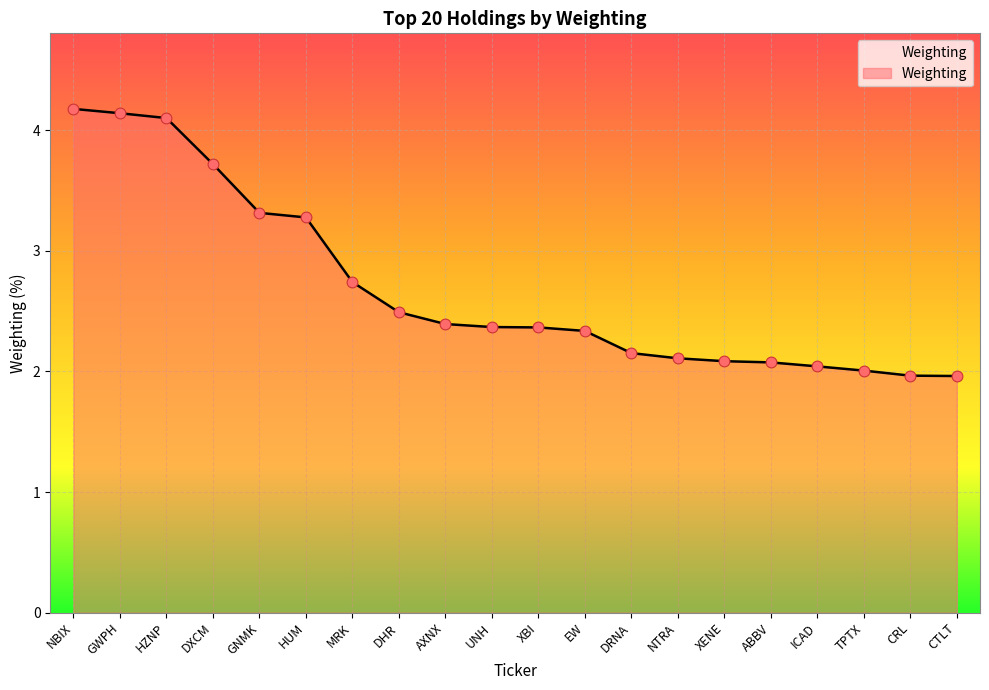

Which has a higher value, ICAD or NBIX?

NBIX